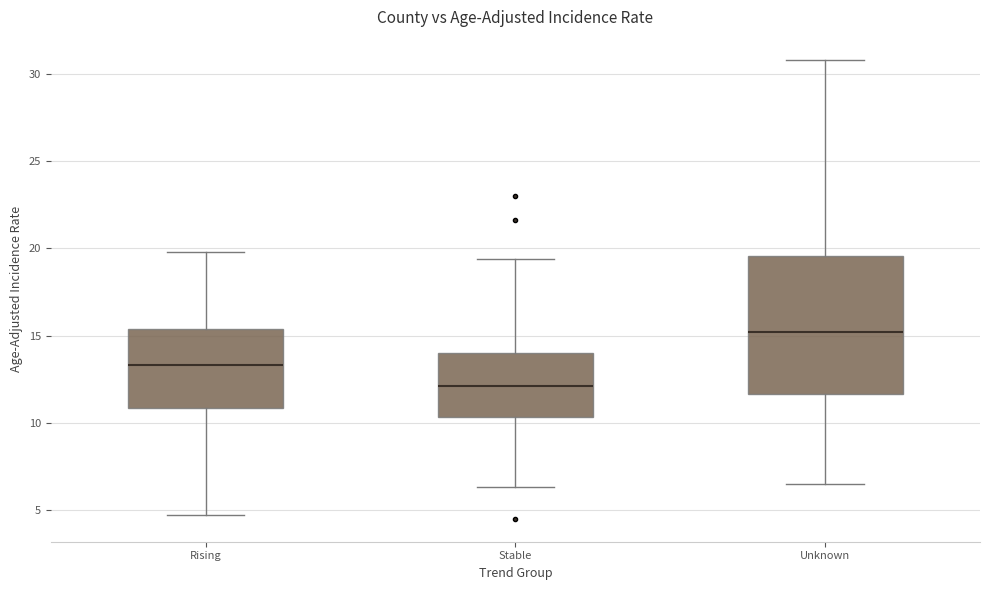

Reading left to right, transcribe this box plot: for each box, give where its median line is, the range the box spans, and where its two whiskers end, as read against the y-axis. The values are not printed on the chart, so give them approximately, as read against the axis.

Rising: median 13.5, box 11.0 to 15.5, whiskers 4.5 to 20.0
Stable: median 12.0, box 10.5 to 14.0, whiskers 6.5 to 19.5
Unknown: median 15.0, box 11.5 to 19.5, whiskers 6.5 to 31.0